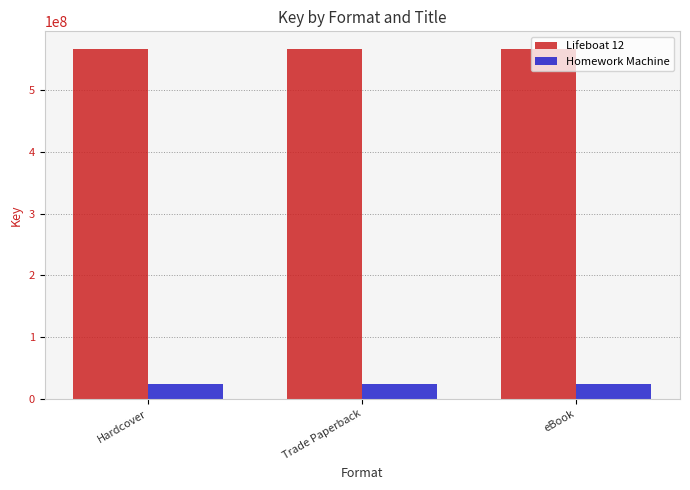

What is the difference between the highest and lowest values at Trade Paperback?

543221270